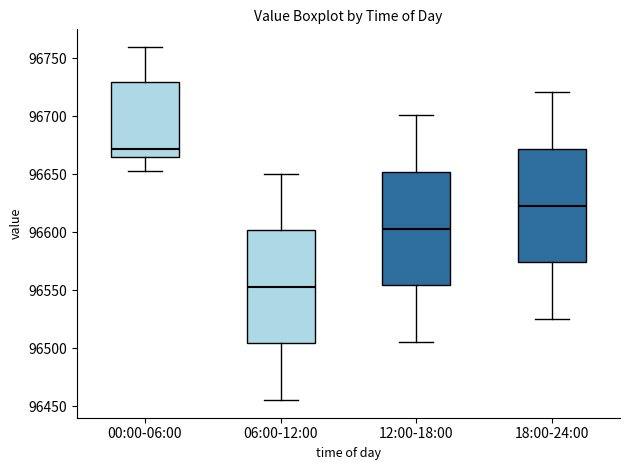

Where does the median line of the box for 00:00-06:00 sit on the y-axis? The values are not printed on the chart, so give them approximately, as read against the axis.

96670